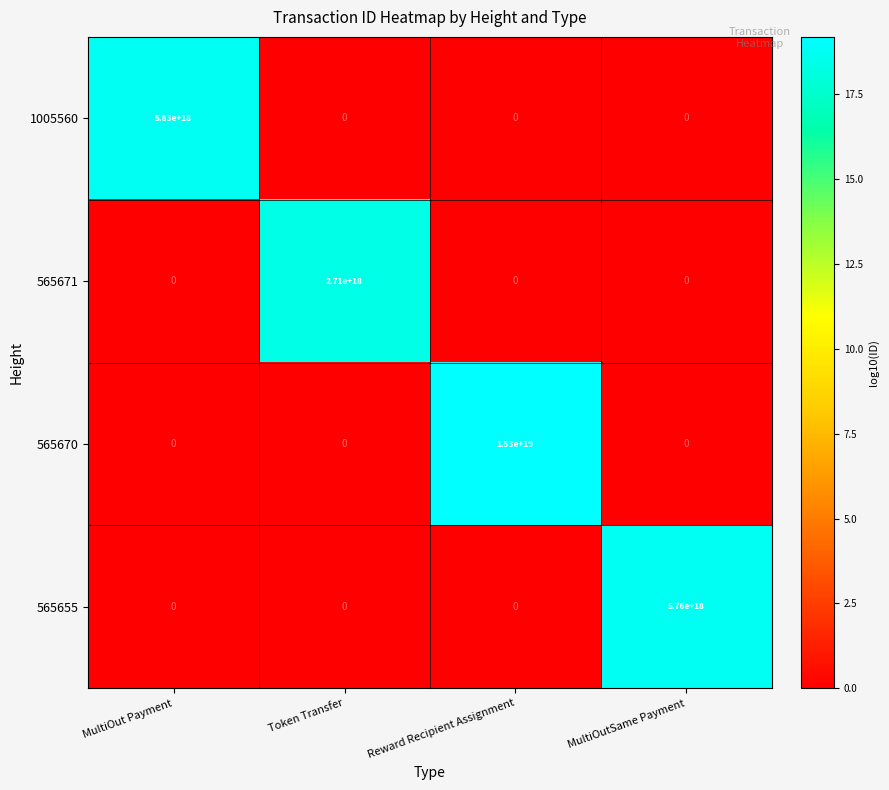

Which category has the highest value in the 1005560 series?

MultiOut Payment